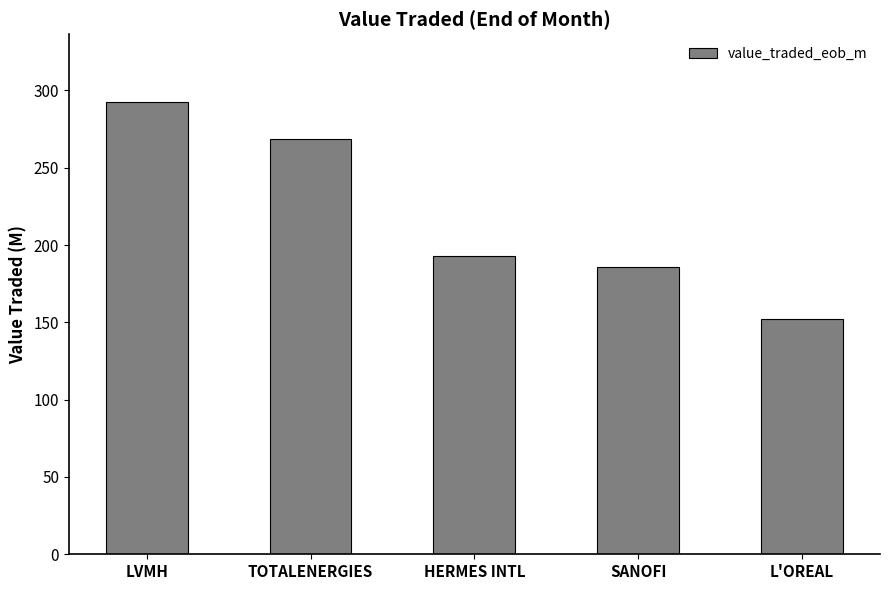

What is the difference between the values at LVMH and HERMES INTL?

99.7